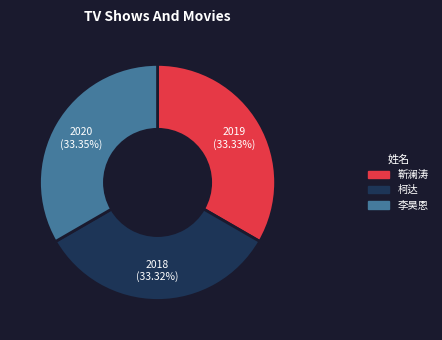

Does any single category account for the majority?

No